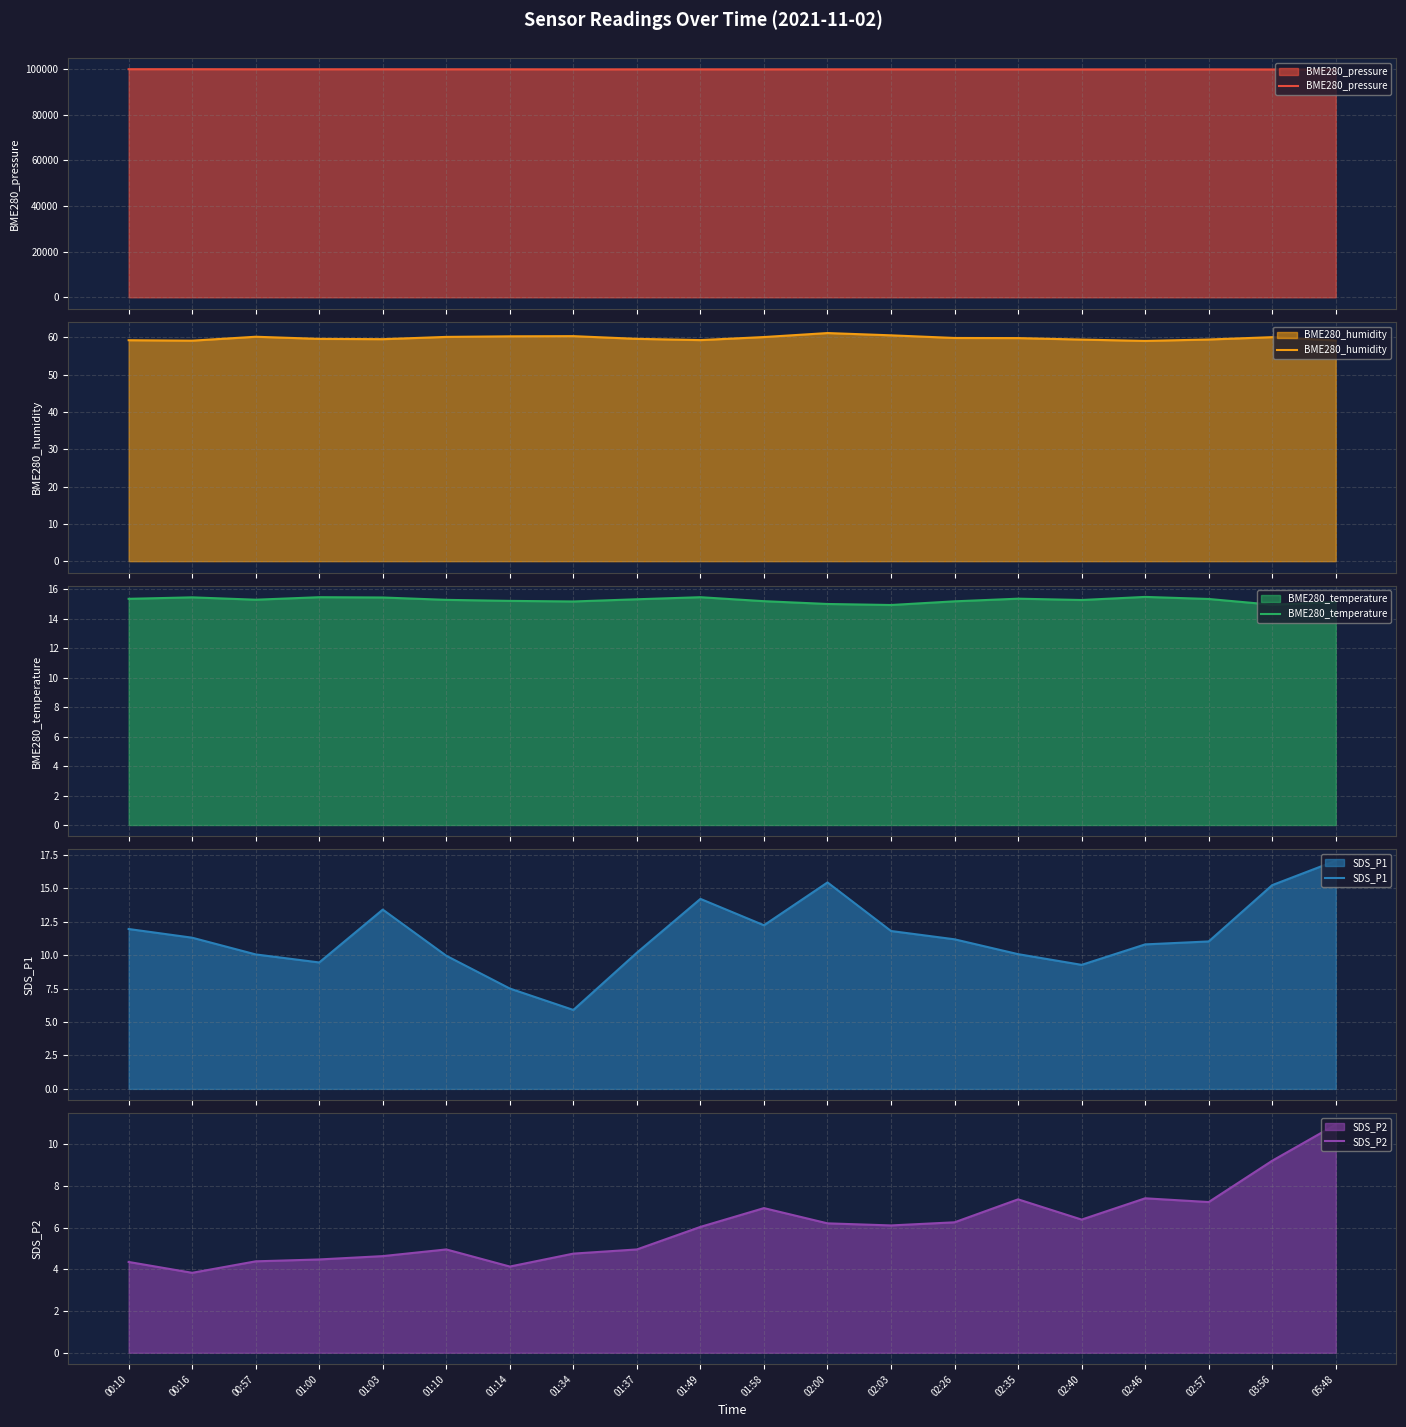

What is the sum of the SDS_P2 values at 00:10 and 02:57?

11.6